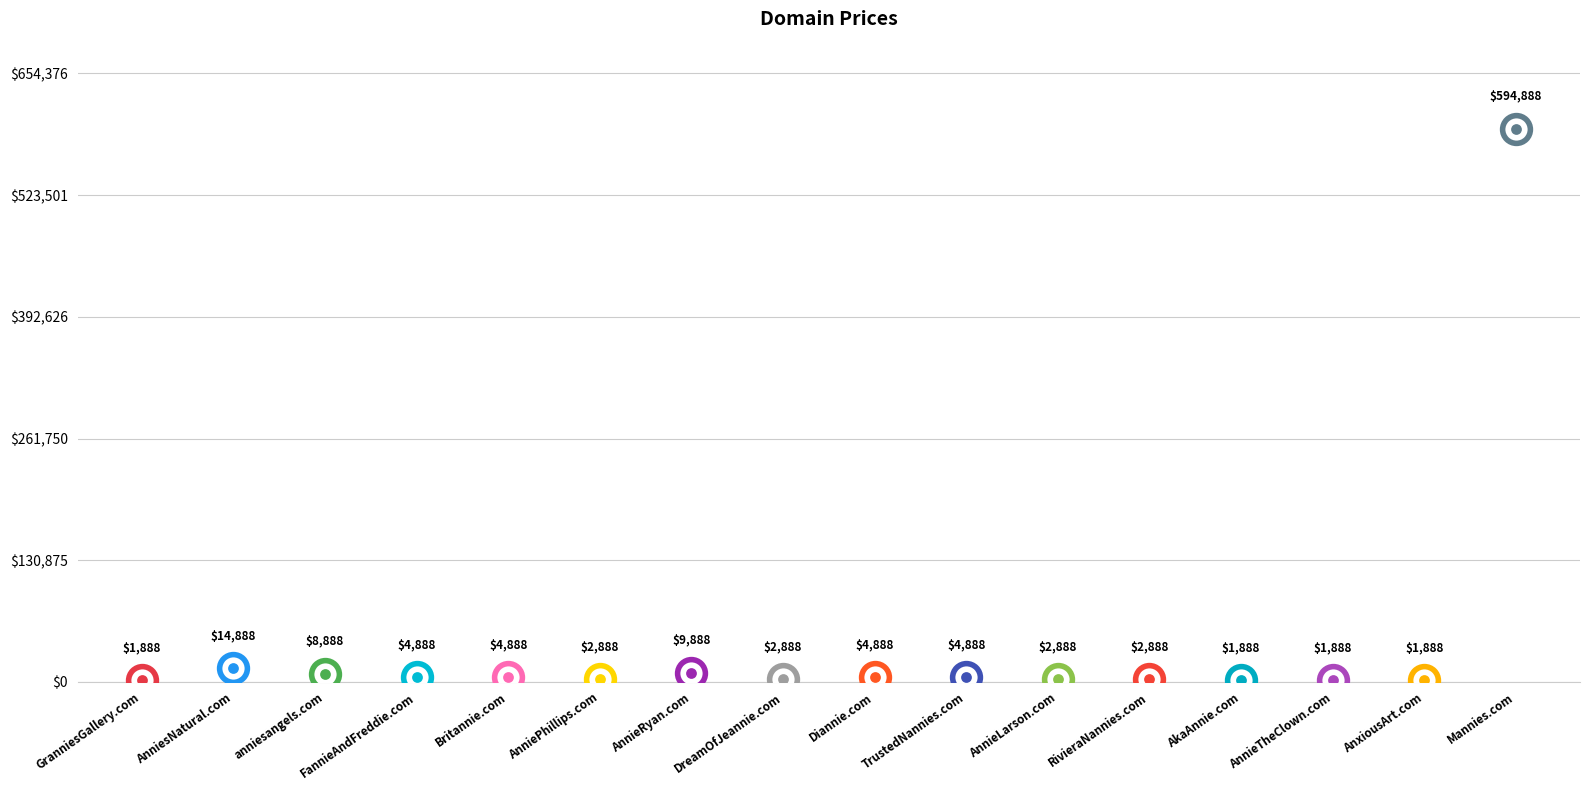

What is the ratio of the value at GranniesGallery.com to the value at Britannie.com?

0.4